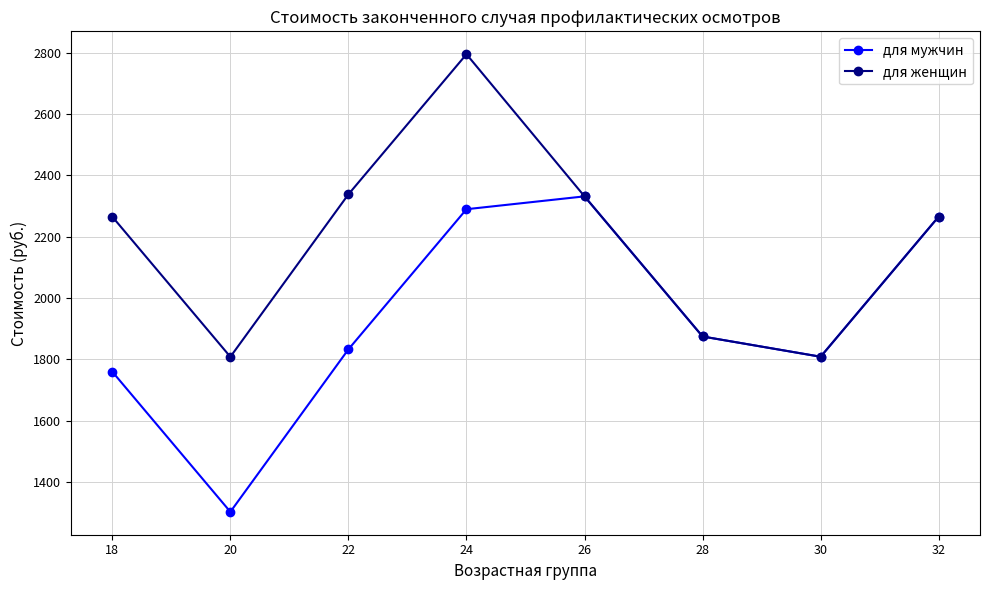

What is the lowest value of the для женщин series?

1807.8